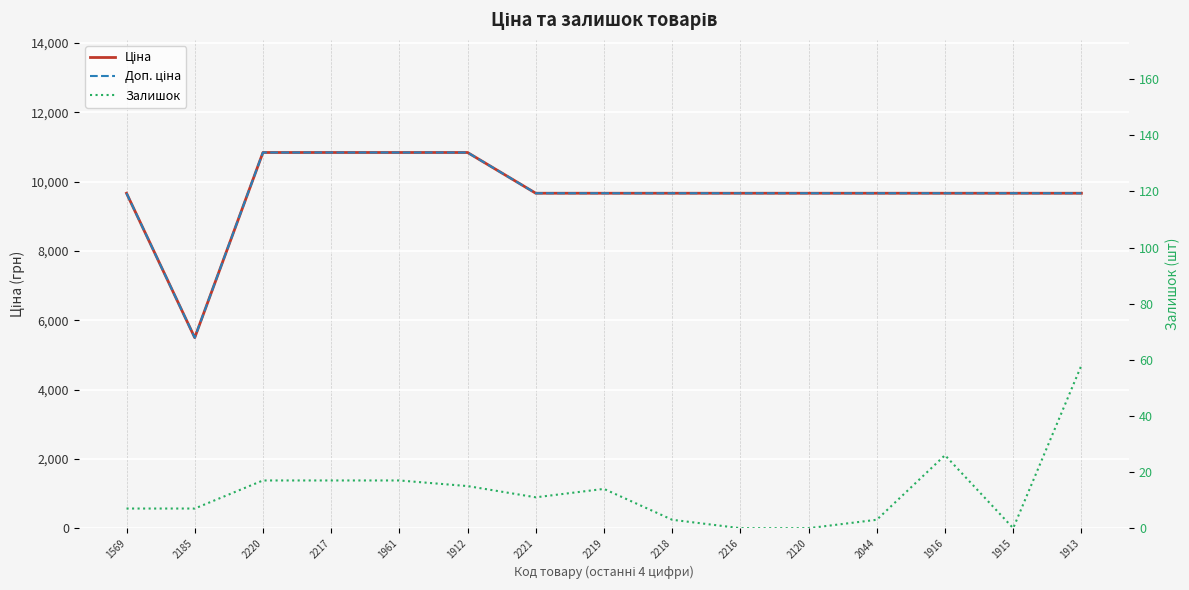

What is the value of the Доп. ціна point at the 6th from the left?

10840.1